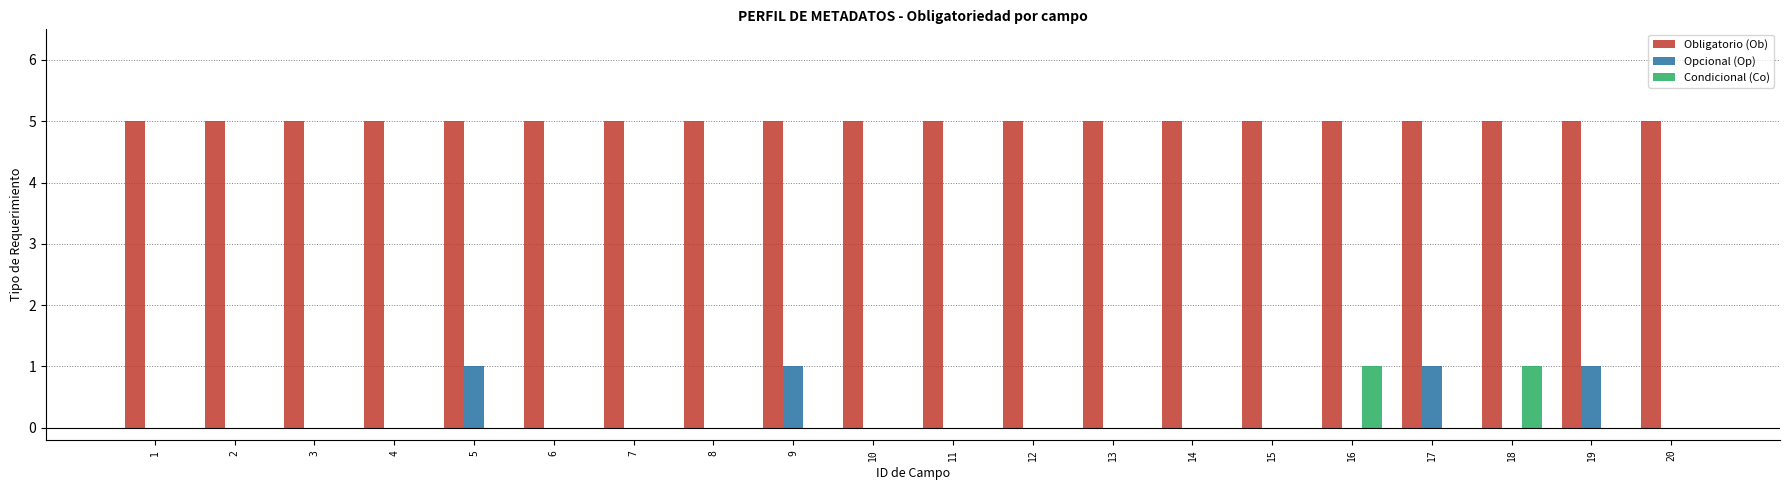

The value of Opcional (Op) at 14 is 0. True or false?

True